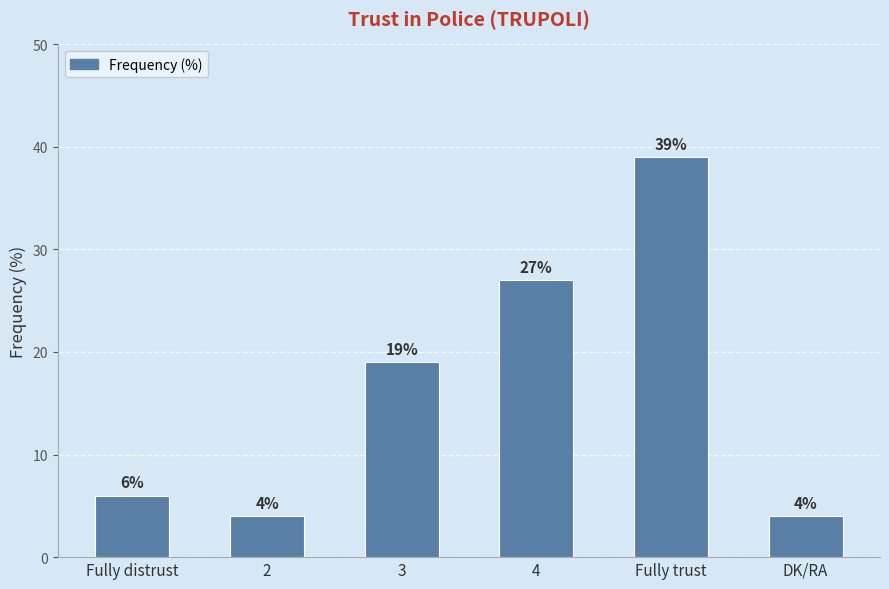

Read the value at Fully distrust, to the nearest 5.

5